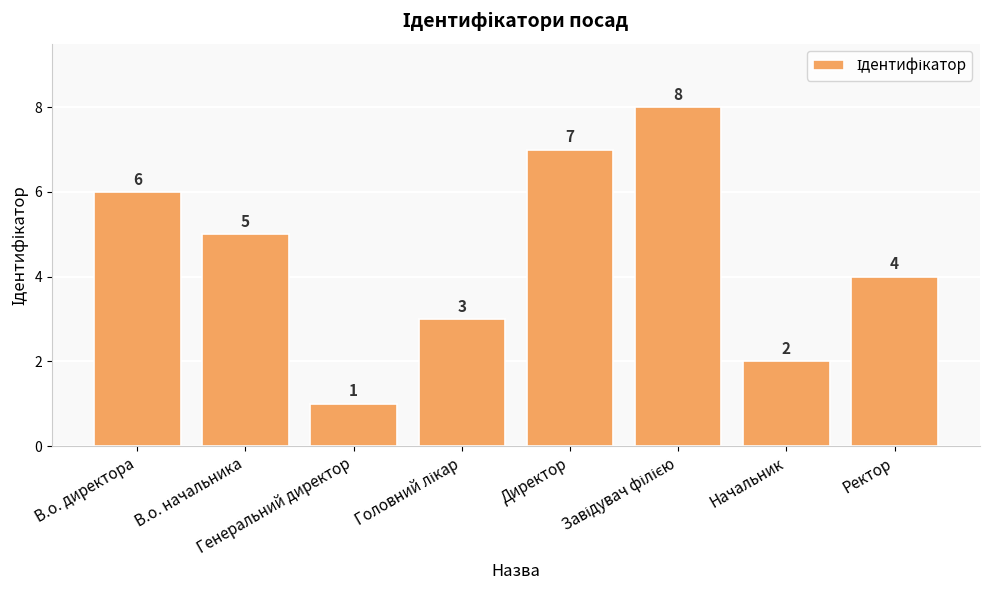

What is the approximate value at Генеральний директор?

1